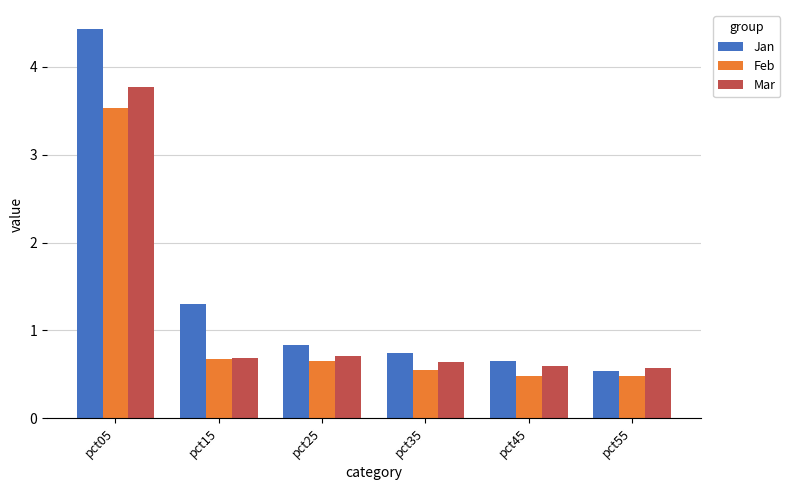

List the labels in order of Jan value, largest first.

pct05, pct15, pct25, pct35, pct45, pct55